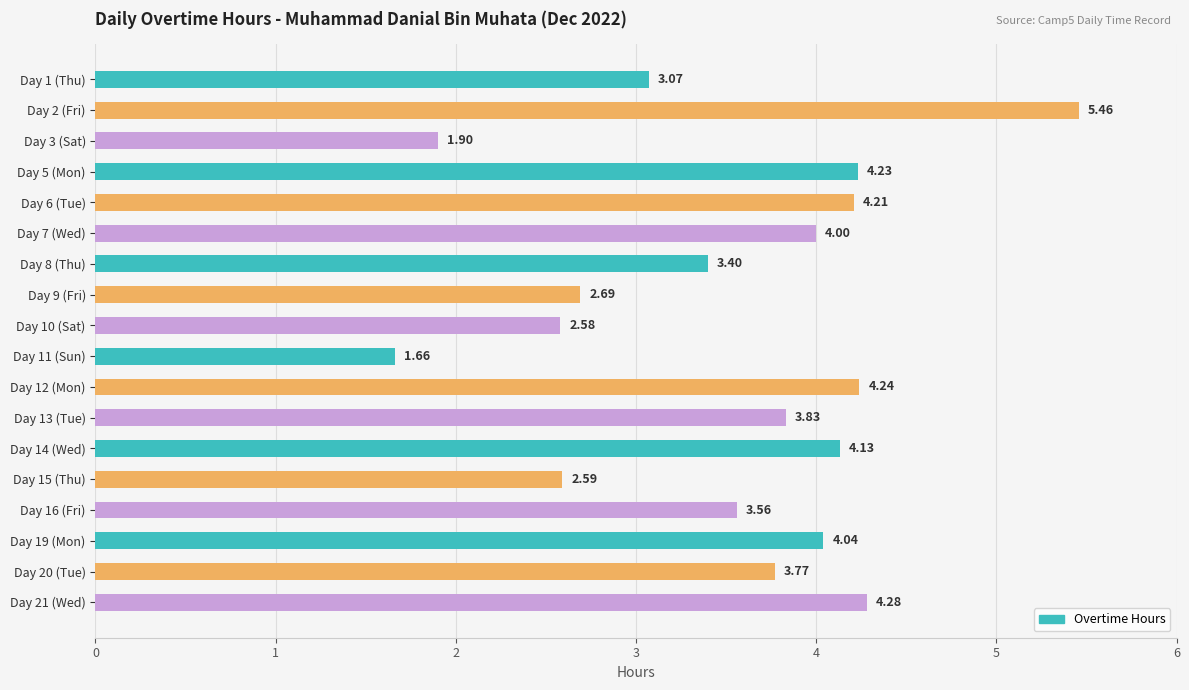

Rank the categories by value from lowest to highest.

Day 11 (Sun), Day 3 (Sat), Day 10 (Sat), Day 15 (Thu), Day 9 (Fri), Day 1 (Thu), Day 8 (Thu), Day 16 (Fri), Day 20 (Tue), Day 13 (Tue), Day 7 (Wed), Day 19 (Mon), Day 14 (Wed), Day 6 (Tue), Day 5 (Mon), Day 12 (Mon), Day 21 (Wed), Day 2 (Fri)